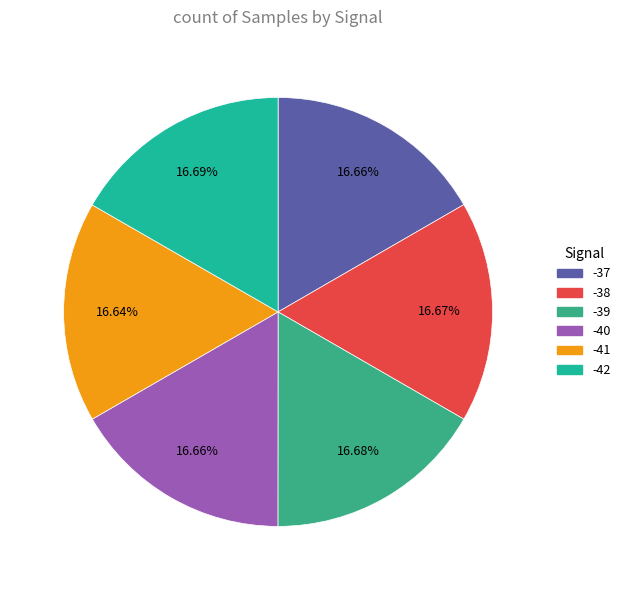

Is there a majority slice in this chart?

No